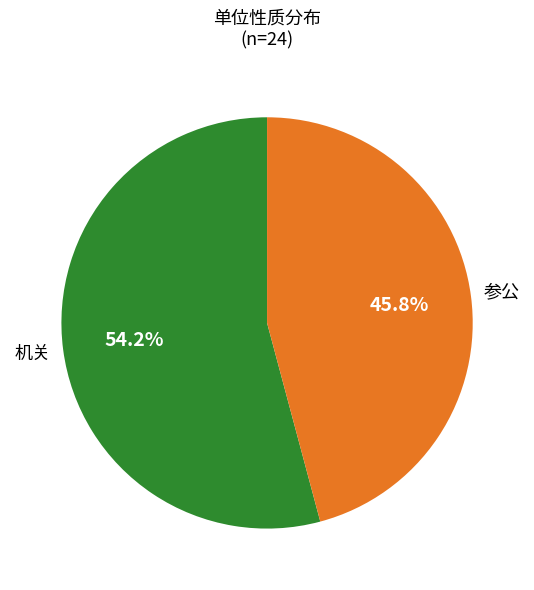

Is there a majority slice in this chart?

Yes